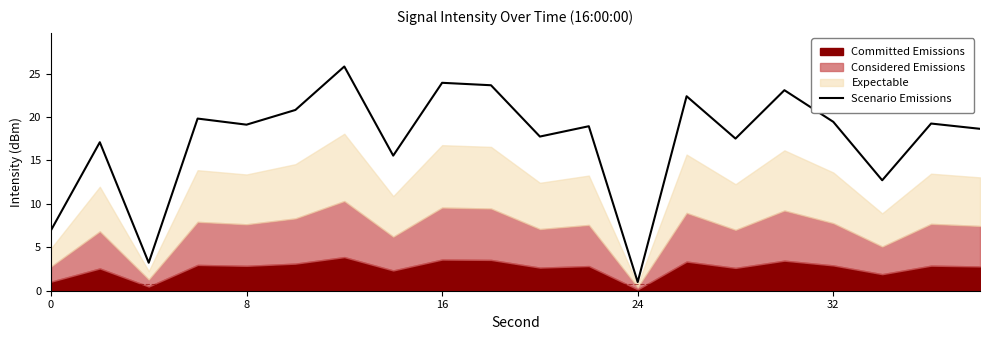

Read the value at 0.

6.9